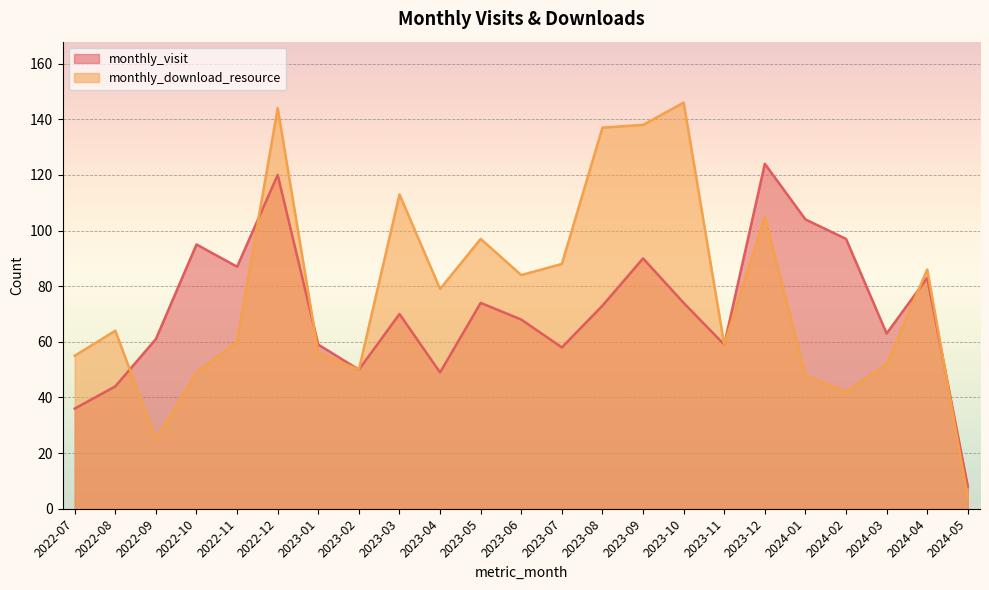

What is the sum of the monthly_download_resource values at 2022-12 and 2023-10?

290